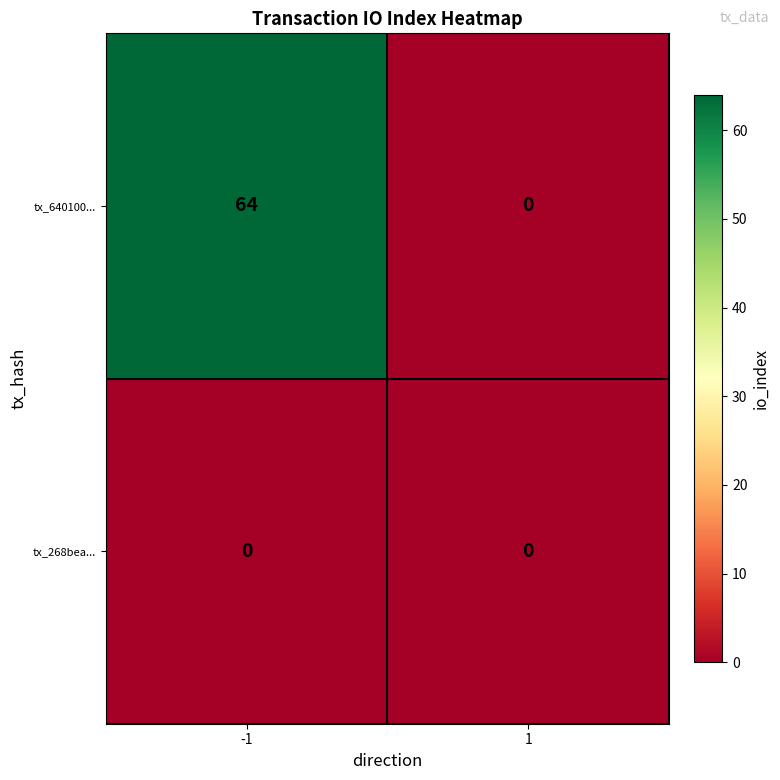

Reading right to left, what are all the values shown in this chart?

tx_640100...: 1=0	-1=64
tx_268bea...: 1=0	-1=0